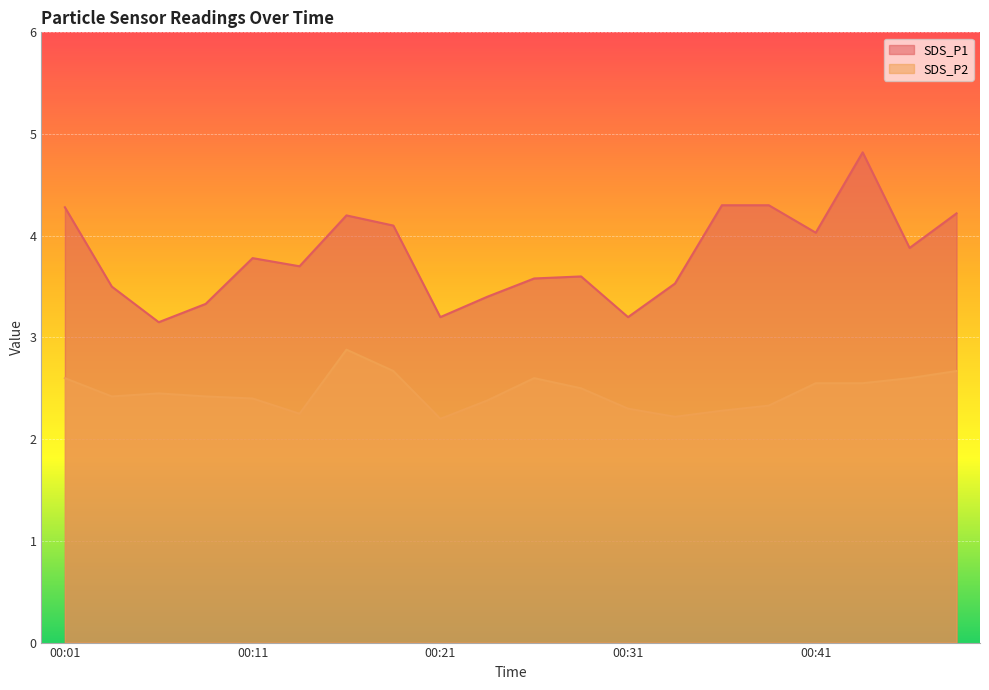

What is the value of the SDS_P2 point at the 10th from the left?

2.4